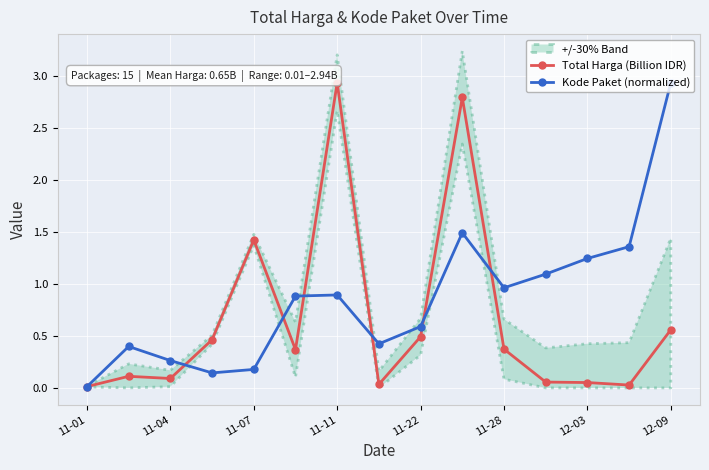

True or false: Total Harga (Billion IDR) has more than 1 interior local peaks.

True